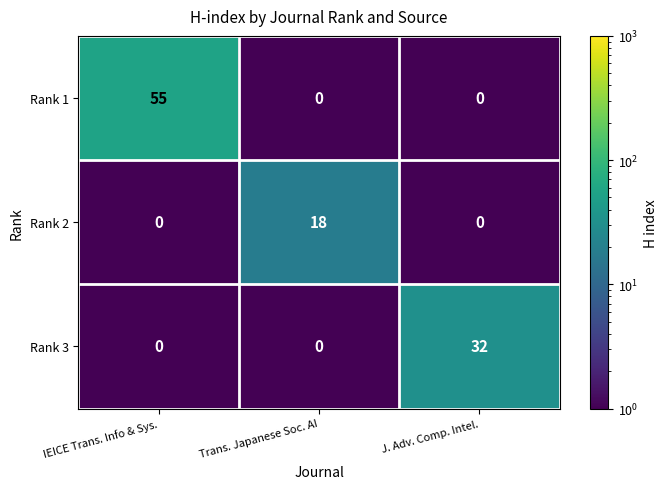

Which series has the largest total across all categories?

Rank 1